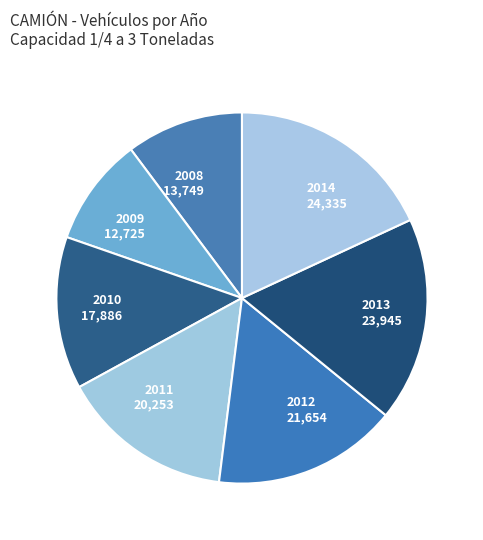

Does 2008 account for over 50% of the chart?

No